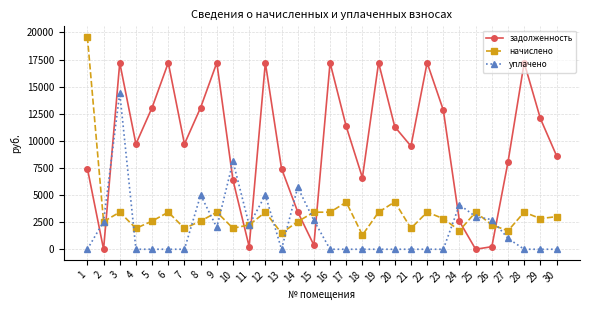

How many lines are shown in the chart?

3